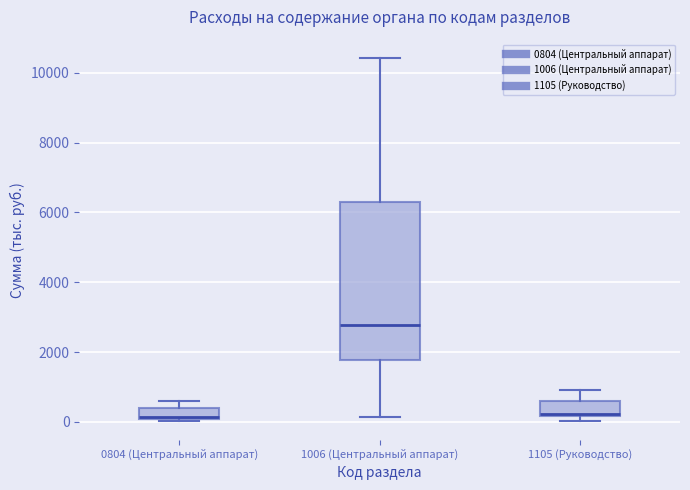

Reading left to right, transcribe this box plot: for each box, give where its median line is, the range the box spans, and where its two whiskers end, as read against the y-axis. The values are not printed on the chart, so give them approximately, as read against the axis.

0804 (Центральный аппарат): median 200, box 0 to 400, whiskers 0 (just below the box's lower edge) to 600
1006 (Центральный аппарат): median 2800, box 1800 to 6400, whiskers 200 to 10400
1105 (Руководство): median 200 (just above the box's lower edge), box 200 to 600, whiskers 0 to 1000